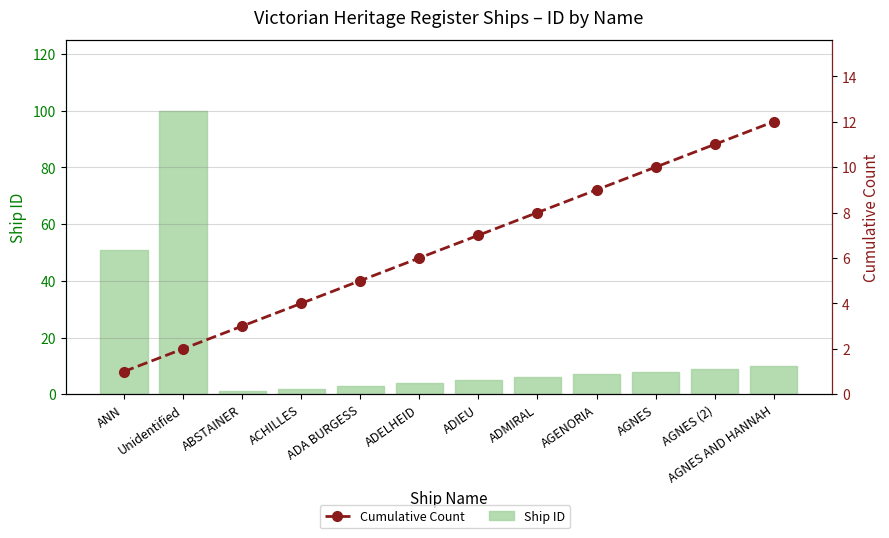

What is the total value across all series at AGNES AND HANNAH?

22